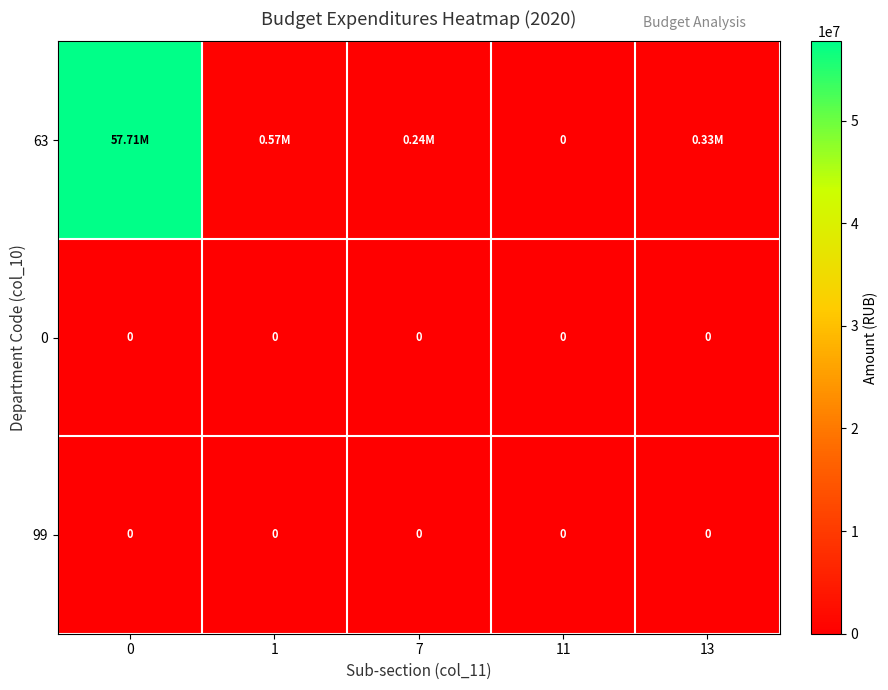

At 7, list the series in order from smallest to largest.

row_1, row_2, row_0